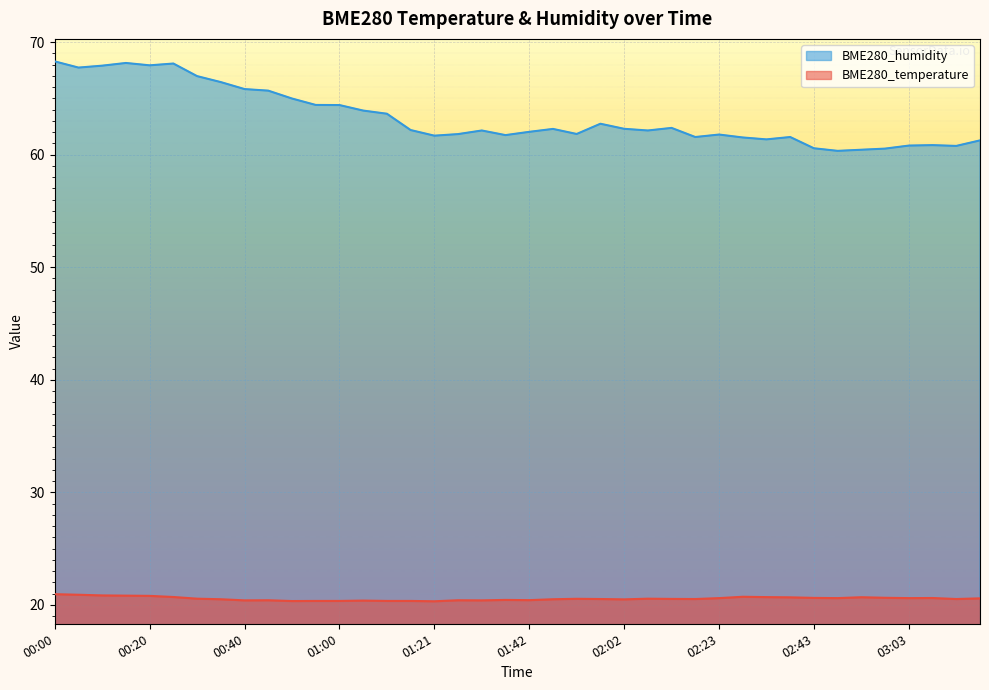

What is the average value of the BME280_humidity series?

63.3